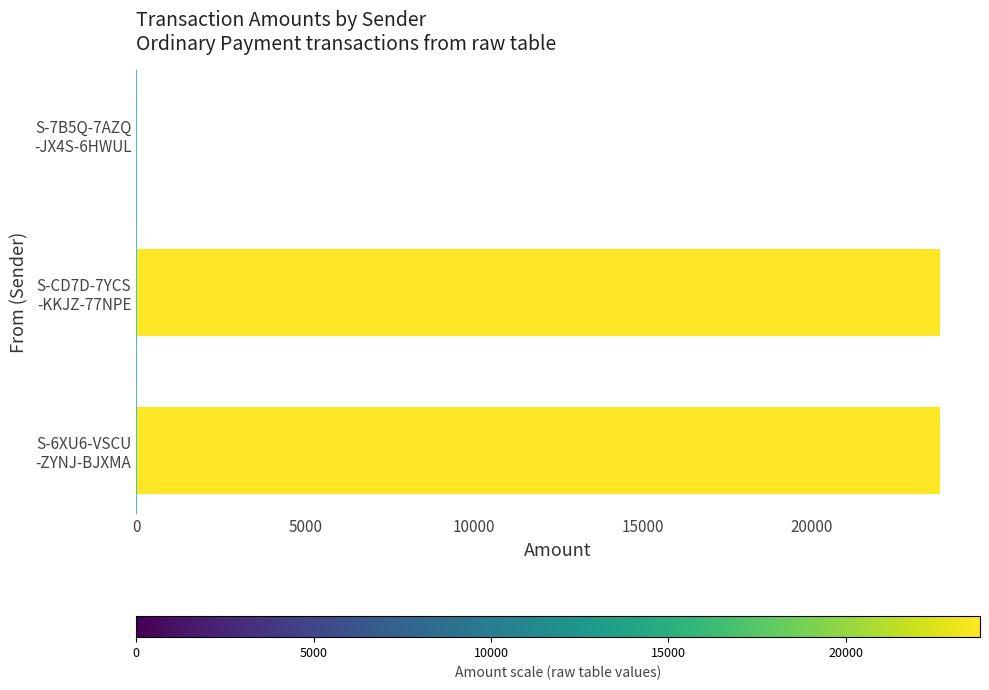

What is the sum of all values?

47561